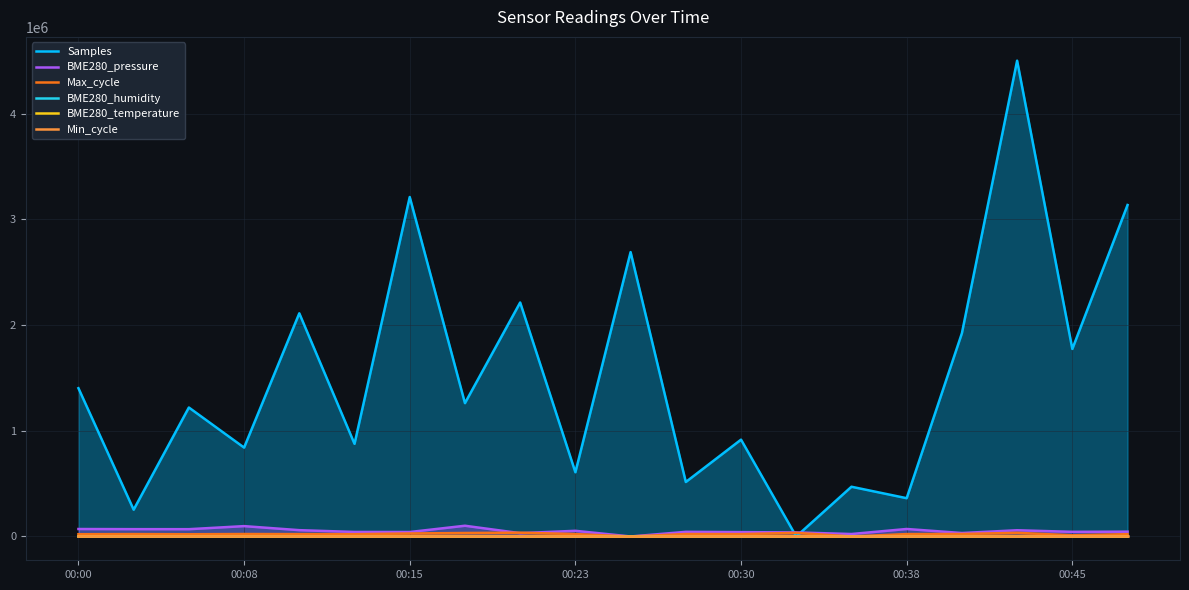

What is the average value of the BME280_pressure series?

51905.1